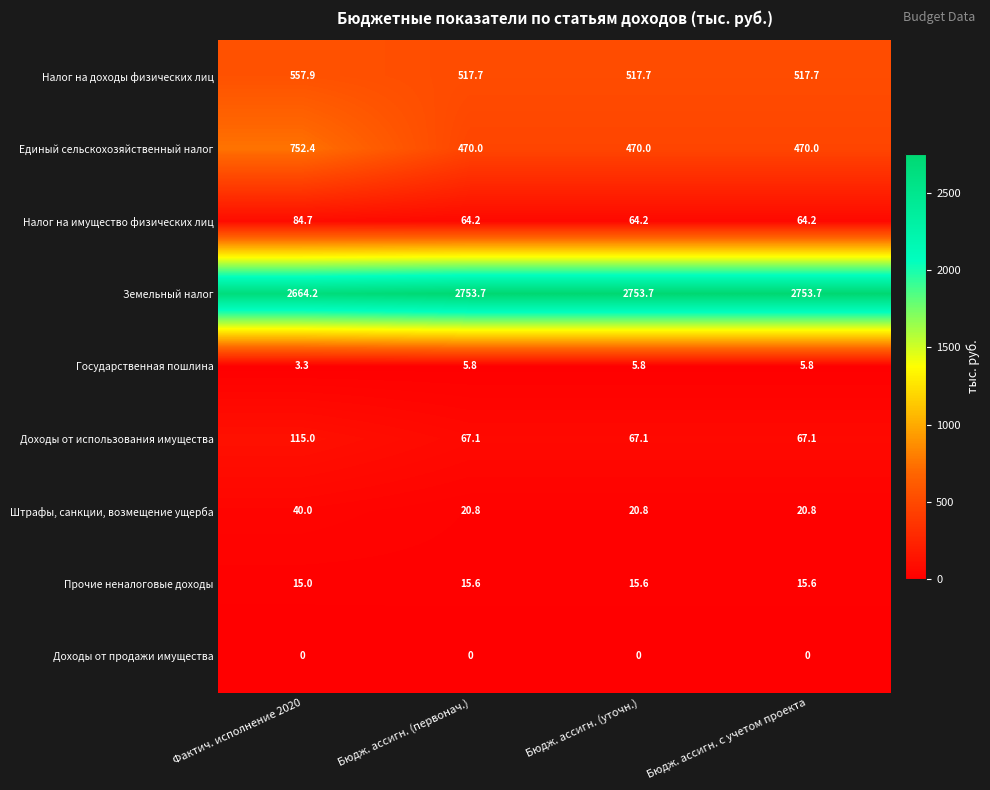

At how many categories does at least one series exceed 354?

4